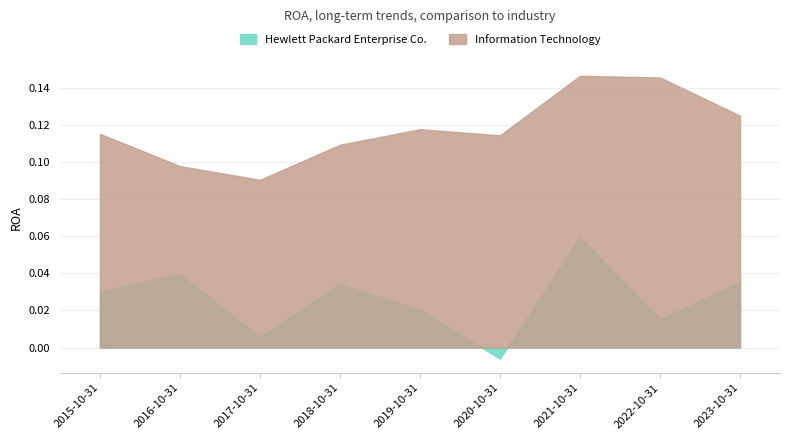

True or false: Information Technology has a value of 0.1 at 2023-10-31.

True